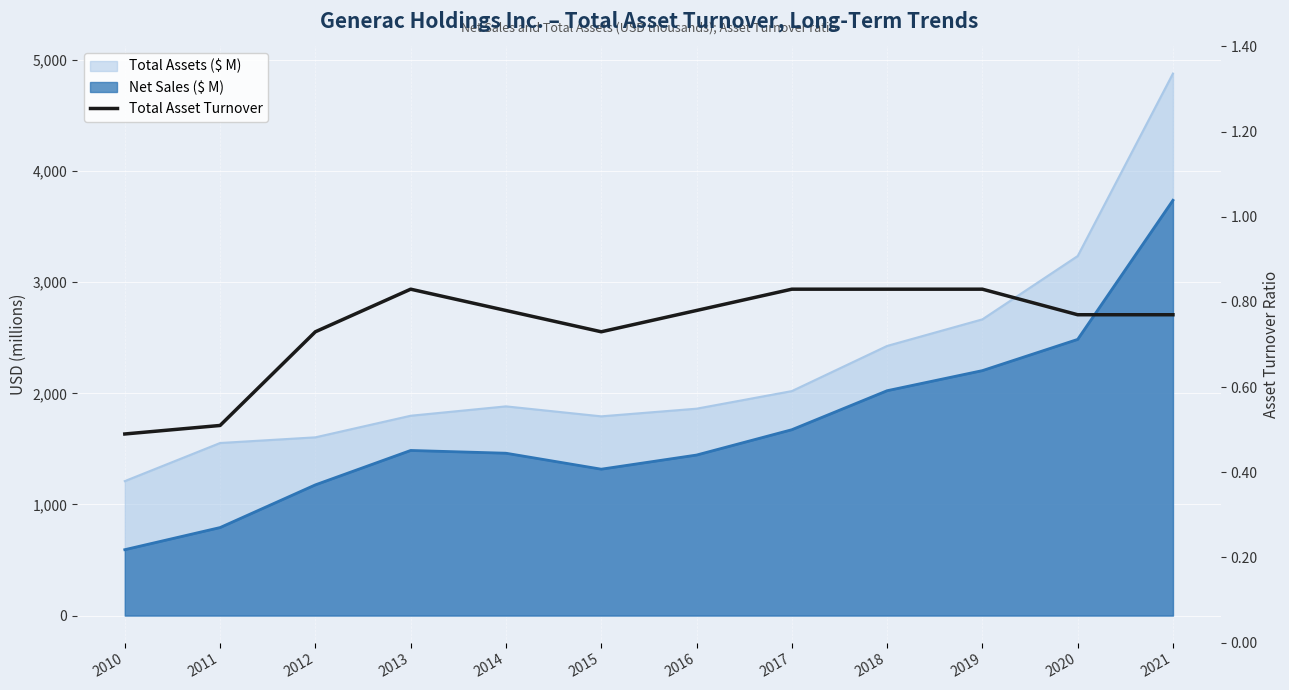

Reading left to right, extract all data points from this chart.

0.5	0.5	0.7	0.8	0.8	0.7	0.8	0.8	0.8	0.8	0.8	0.8